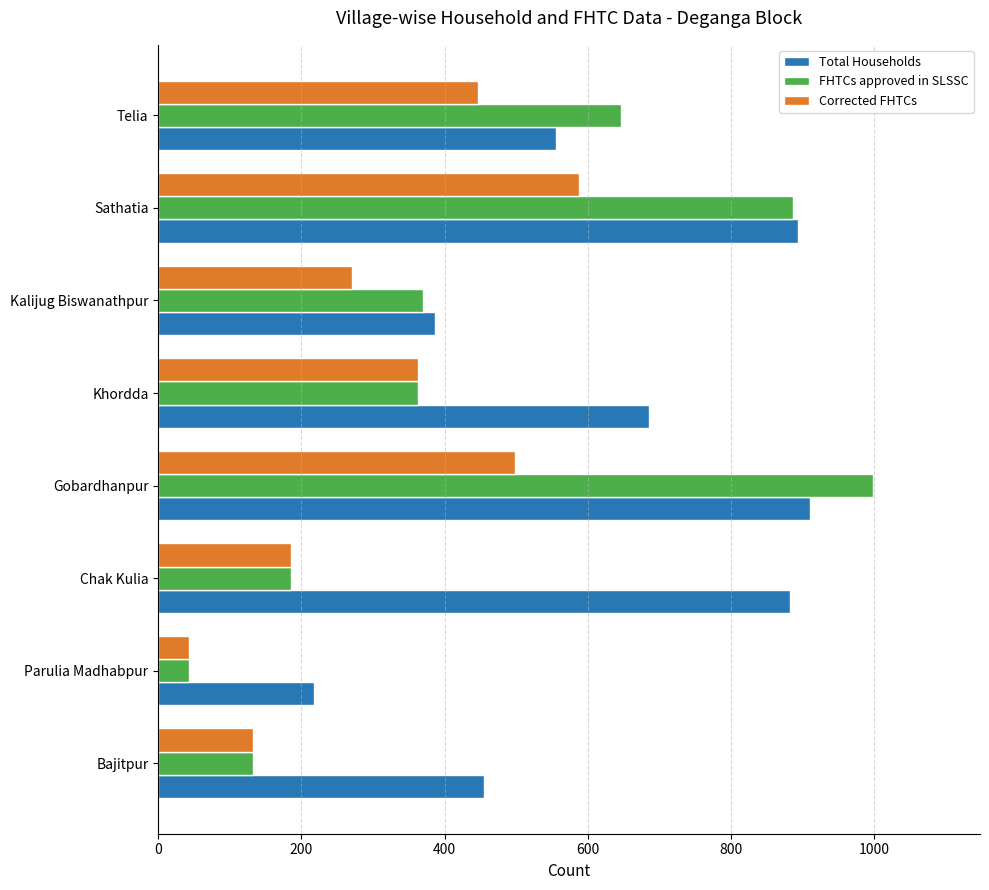

What is the difference between the Total Households values at Bajitpur and Chak Kulia?

427